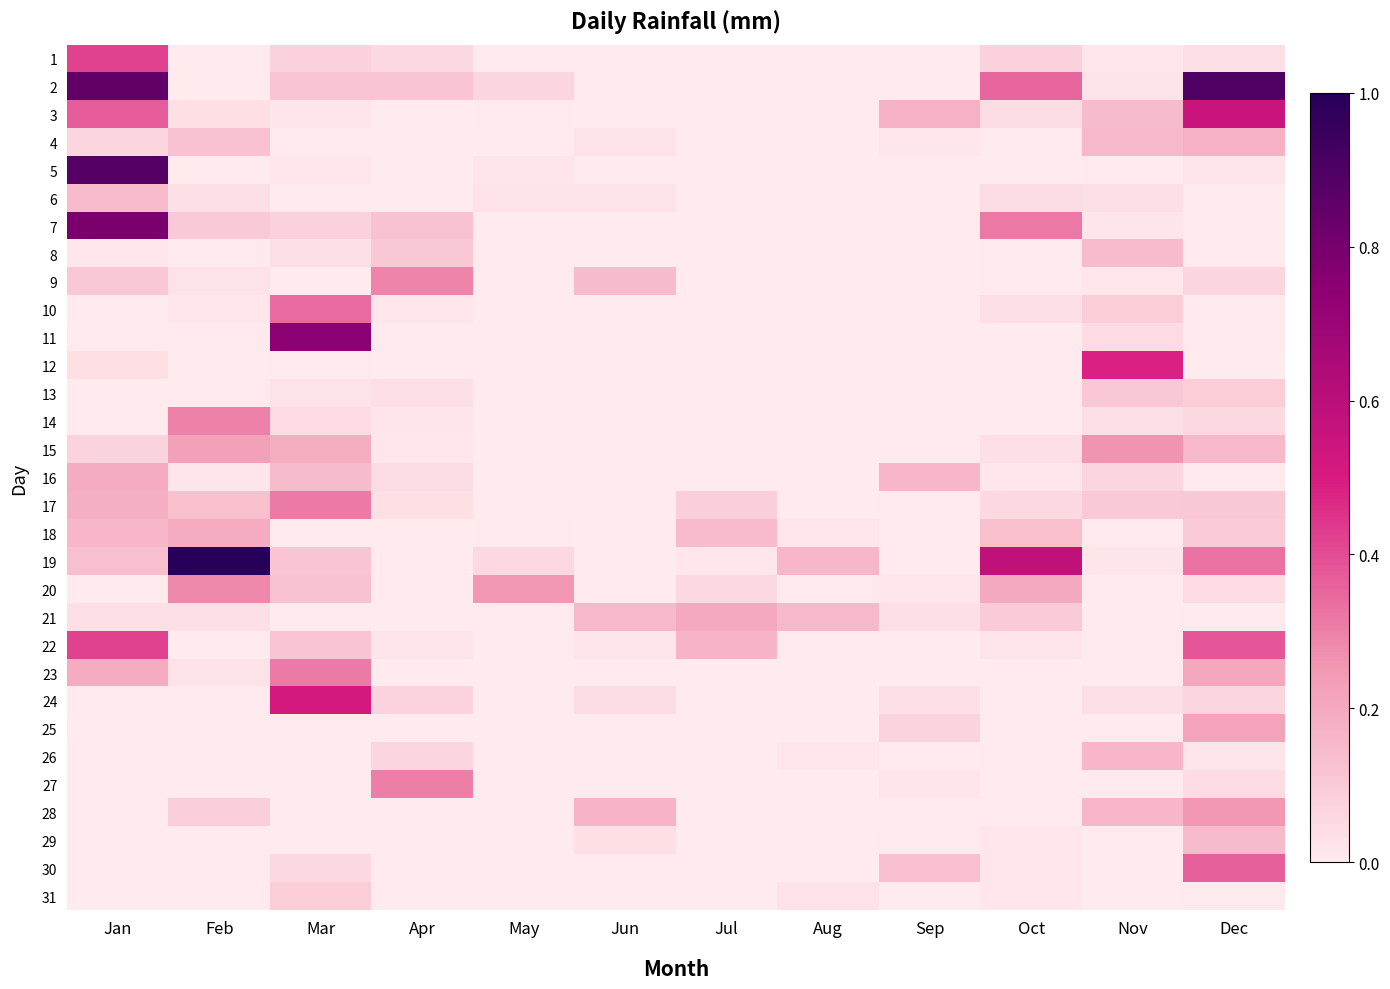

Reading left to right, what are all the values shown in this chart?

1: Jan=0.4	Feb=0.0	Mar=0.1	Apr=0.1	May=0.0	Jun=0.0	Jul=0.0	Aug=0.0	Sep=0.0	Oct=0.1	Nov=0.0	Dec=0.0
2: Jan=0.9	Feb=0.0	Mar=0.1	Apr=0.1	May=0.1	Jun=0.0	Jul=0.0	Aug=0.0	Sep=0.0	Oct=0.3	Nov=0.0	Dec=0.9
3: Jan=0.4	Feb=0.0	Mar=0.0	Apr=0.0	May=0.0	Jun=0.0	Jul=0.0	Aug=0.0	Sep=0.2	Oct=0.0	Nov=0.1	Dec=0.6
4: Jan=0.1	Feb=0.1	Mar=0.0	Apr=0.0	May=0.0	Jun=0.0	Jul=0.0	Aug=0.0	Sep=0.0	Oct=0.0	Nov=0.2	Dec=0.2
5: Jan=0.9	Feb=0.0	Mar=0.0	Apr=0.0	May=0.0	Jun=0.0	Jul=0.0	Aug=0.0	Sep=0.0	Oct=0.0	Nov=0.0	Dec=0.0
6: Jan=0.1	Feb=0.0	Mar=0.0	Apr=0.0	May=0.0	Jun=0.0	Jul=0.0	Aug=0.0	Sep=0.0	Oct=0.0	Nov=0.0	Dec=0.0
7: Jan=0.8	Feb=0.1	Mar=0.1	Apr=0.1	May=0.0	Jun=0.0	Jul=0.0	Aug=0.0	Sep=0.0	Oct=0.3	Nov=0.0	Dec=0.0
8: Jan=0.0	Feb=0.0	Mar=0.0	Apr=0.1	May=0.0	Jun=0.0	Jul=0.0	Aug=0.0	Sep=0.0	Oct=0.0	Nov=0.1	Dec=0.0
9: Jan=0.1	Feb=0.0	Mar=0.0	Apr=0.3	May=0.0	Jun=0.1	Jul=0.0	Aug=0.0	Sep=0.0	Oct=0.0	Nov=0.0	Dec=0.1
10: Jan=0.0	Feb=0.0	Mar=0.3	Apr=0.0	May=0.0	Jun=0.0	Jul=0.0	Aug=0.0	Sep=0.0	Oct=0.0	Nov=0.1	Dec=0.0
11: Jan=0.0	Feb=0.0	Mar=0.8	Apr=0.0	May=0.0	Jun=0.0	Jul=0.0	Aug=0.0	Sep=0.0	Oct=0.0	Nov=0.1	Dec=0.0
12: Jan=0.0	Feb=0.0	Mar=0.0	Apr=0.0	May=0.0	Jun=0.0	Jul=0.0	Aug=0.0	Sep=0.0	Oct=0.0	Nov=0.5	Dec=0.0
13: Jan=0.0	Feb=0.0	Mar=0.0	Apr=0.0	May=0.0	Jun=0.0	Jul=0.0	Aug=0.0	Sep=0.0	Oct=0.0	Nov=0.1	Dec=0.1
14: Jan=0.0	Feb=0.3	Mar=0.1	Apr=0.0	May=0.0	Jun=0.0	Jul=0.0	Aug=0.0	Sep=0.0	Oct=0.0	Nov=0.0	Dec=0.1
15: Jan=0.1	Feb=0.2	Mar=0.2	Apr=0.0	May=0.0	Jun=0.0	Jul=0.0	Aug=0.0	Sep=0.0	Oct=0.0	Nov=0.3	Dec=0.2
16: Jan=0.2	Feb=0.0	Mar=0.1	Apr=0.0	May=0.0	Jun=0.0	Jul=0.0	Aug=0.0	Sep=0.2	Oct=0.0	Nov=0.1	Dec=0.0
17: Jan=0.2	Feb=0.1	Mar=0.3	Apr=0.0	May=0.0	Jun=0.0	Jul=0.1	Aug=0.0	Sep=0.0	Oct=0.1	Nov=0.1	Dec=0.1
18: Jan=0.2	Feb=0.2	Mar=0.0	Apr=0.0	May=0.0	Jun=0.0	Jul=0.1	Aug=0.0	Sep=0.0	Oct=0.1	Nov=0.0	Dec=0.1
19: Jan=0.1	Feb=1.0	Mar=0.1	Apr=0.0	May=0.1	Jun=0.0	Jul=0.0	Aug=0.2	Sep=0.0	Oct=0.6	Nov=0.0	Dec=0.3
20: Jan=0.0	Feb=0.3	Mar=0.1	Apr=0.0	May=0.3	Jun=0.0	Jul=0.1	Aug=0.0	Sep=0.0	Oct=0.2	Nov=0.0	Dec=0.1
21: Jan=0.0	Feb=0.0	Mar=0.0	Apr=0.0	May=0.0	Jun=0.2	Jul=0.2	Aug=0.2	Sep=0.0	Oct=0.1	Nov=0.0	Dec=0.0
22: Jan=0.4	Feb=0.0	Mar=0.1	Apr=0.0	May=0.0	Jun=0.0	Jul=0.2	Aug=0.0	Sep=0.0	Oct=0.0	Nov=0.0	Dec=0.4
23: Jan=0.2	Feb=0.0	Mar=0.3	Apr=0.0	May=0.0	Jun=0.0	Jul=0.0	Aug=0.0	Sep=0.0	Oct=0.0	Nov=0.0	Dec=0.2
24: Jan=0.0	Feb=0.0	Mar=0.5	Apr=0.1	May=0.0	Jun=0.0	Jul=0.0	Aug=0.0	Sep=0.0	Oct=0.0	Nov=0.0	Dec=0.1
25: Jan=0.0	Feb=0.0	Mar=0.0	Apr=0.0	May=0.0	Jun=0.0	Jul=0.0	Aug=0.0	Sep=0.1	Oct=0.0	Nov=0.0	Dec=0.2
26: Jan=0.0	Feb=0.0	Mar=0.0	Apr=0.1	May=0.0	Jun=0.0	Jul=0.0	Aug=0.0	Sep=0.0	Oct=0.0	Nov=0.2	Dec=0.0
27: Jan=0.0	Feb=0.0	Mar=0.0	Apr=0.3	May=0.0	Jun=0.0	Jul=0.0	Aug=0.0	Sep=0.0	Oct=0.0	Nov=0.0	Dec=0.1
28: Jan=0.0	Feb=0.1	Mar=0.0	Apr=0.0	May=0.0	Jun=0.2	Jul=0.0	Aug=0.0	Sep=0.0	Oct=0.0	Nov=0.2	Dec=0.3
29: Jan=0.0	Feb=0.0	Mar=0.0	Apr=0.0	May=0.0	Jun=0.0	Jul=0.0	Aug=0.0	Sep=0.0	Oct=0.0	Nov=0.0	Dec=0.1
30: Jan=0.0	Feb=0.0	Mar=0.1	Apr=0.0	May=0.0	Jun=0.0	Jul=0.0	Aug=0.0	Sep=0.1	Oct=0.0	Nov=0.0	Dec=0.4
31: Jan=0.0	Feb=0.0	Mar=0.1	Apr=0.0	May=0.0	Jun=0.0	Jul=0.0	Aug=0.0	Sep=0.0	Oct=0.0	Nov=0.0	Dec=0.0